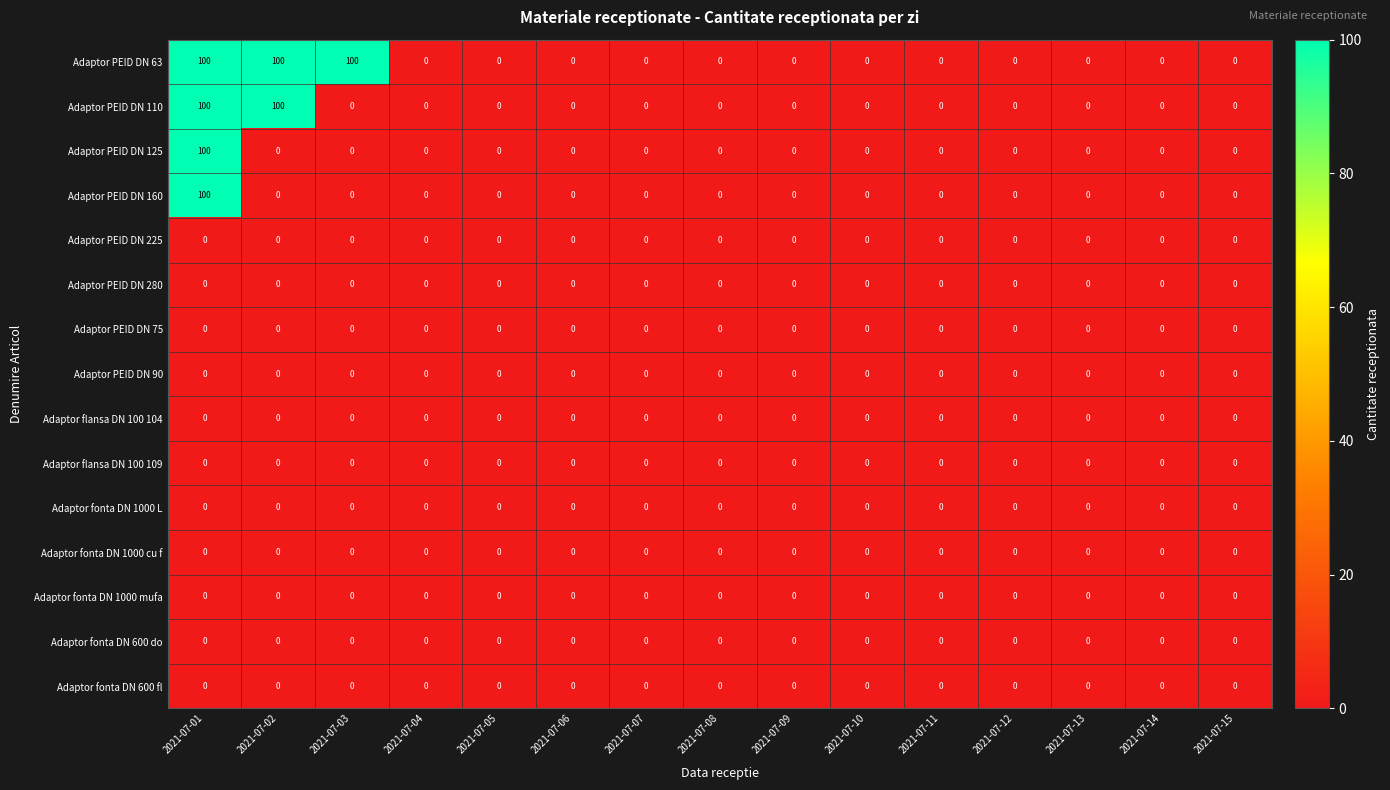

What is the greatest value displayed?

100